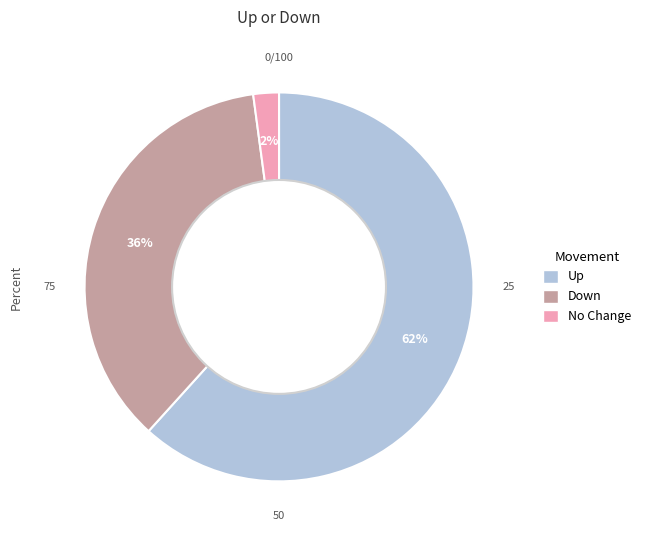

How many segments does this pie chart have?

3